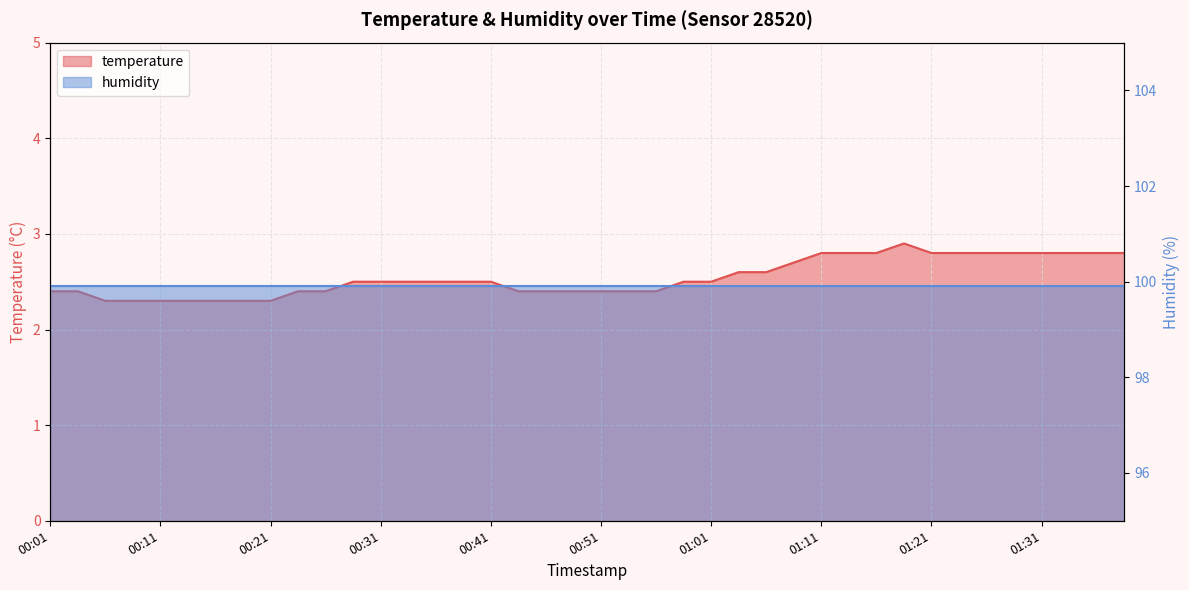

Reading left to right, list all the values displayed in this chart.

00:01=2.4	00:04=2.4	00:06=2.3	00:09=2.3	00:11=2.3	00:14=2.3	00:16=2.3	00:19=2.3	00:21=2.3	00:24=2.4	00:26=2.4	00:29=2.5	00:31=2.5	00:34=2.5	00:36=2.5	00:39=2.5	00:41=2.5	00:44=2.4	00:46=2.4	00:49=2.4	00:51=2.4	00:54=2.4	00:56=2.4	00:59=2.5	01:01=2.5	01:04=2.6	01:06=2.6	01:09=2.7	01:11=2.8	01:14=2.8	01:16=2.8	01:19=2.9	01:21=2.8	01:24=2.8	01:26=2.8	01:28=2.8	01:31=2.8	01:34=2.8	01:36=2.8	01:38=2.8